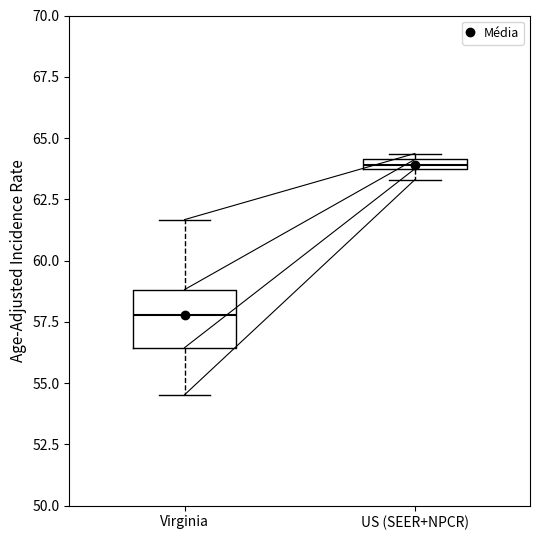

Which box's median line is the lowest?

Virginia